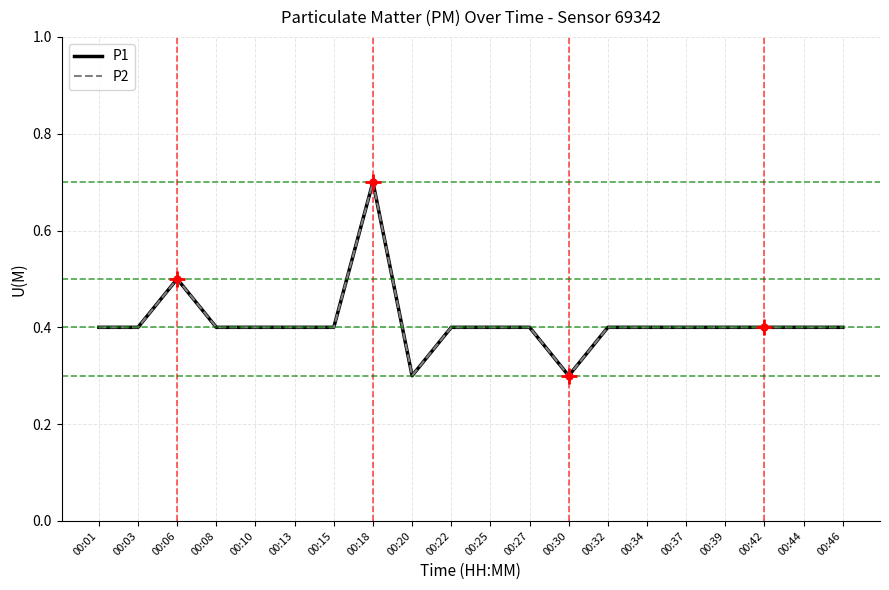

Does the chart have visible grid lines?

Yes